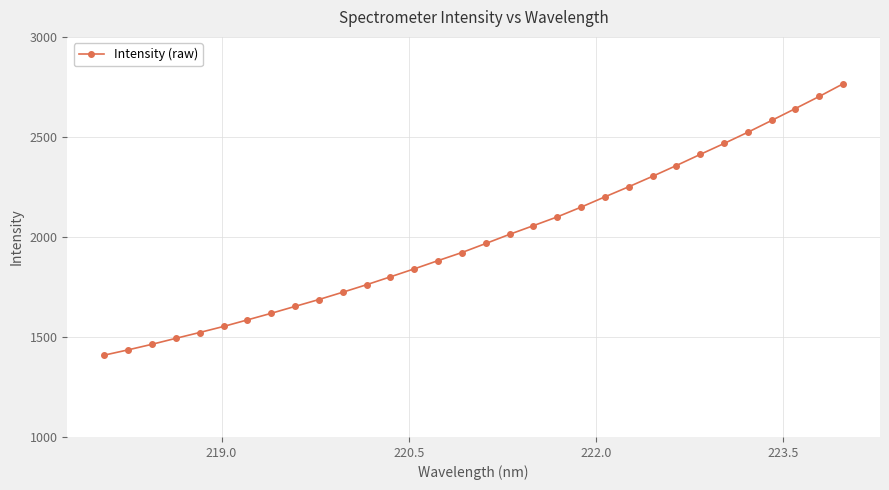

What is the sum of all values?

63839.9